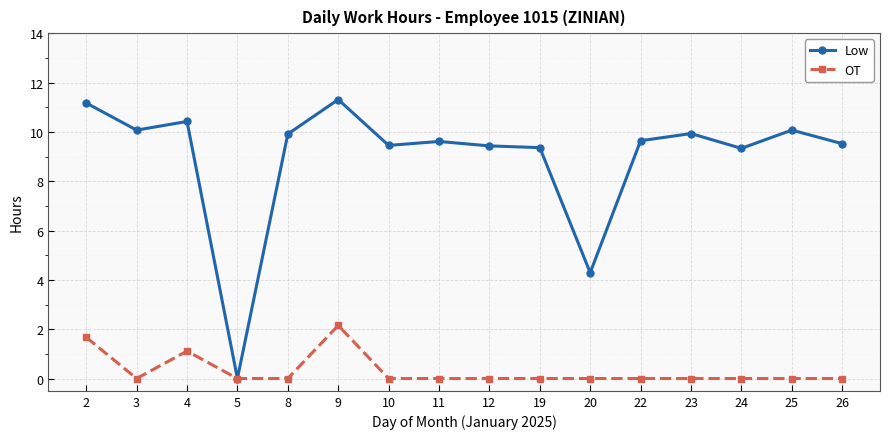

Which series has the largest total across all categories?

Low